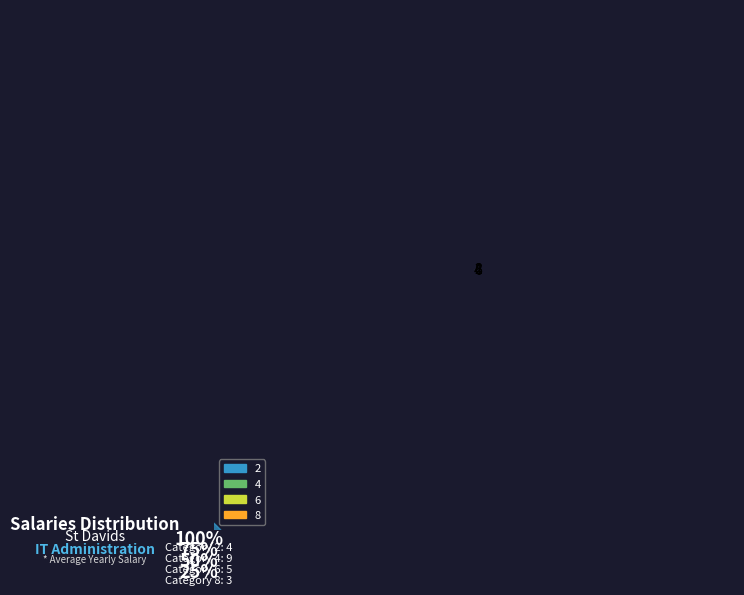

How many slices are in this pie chart?

4